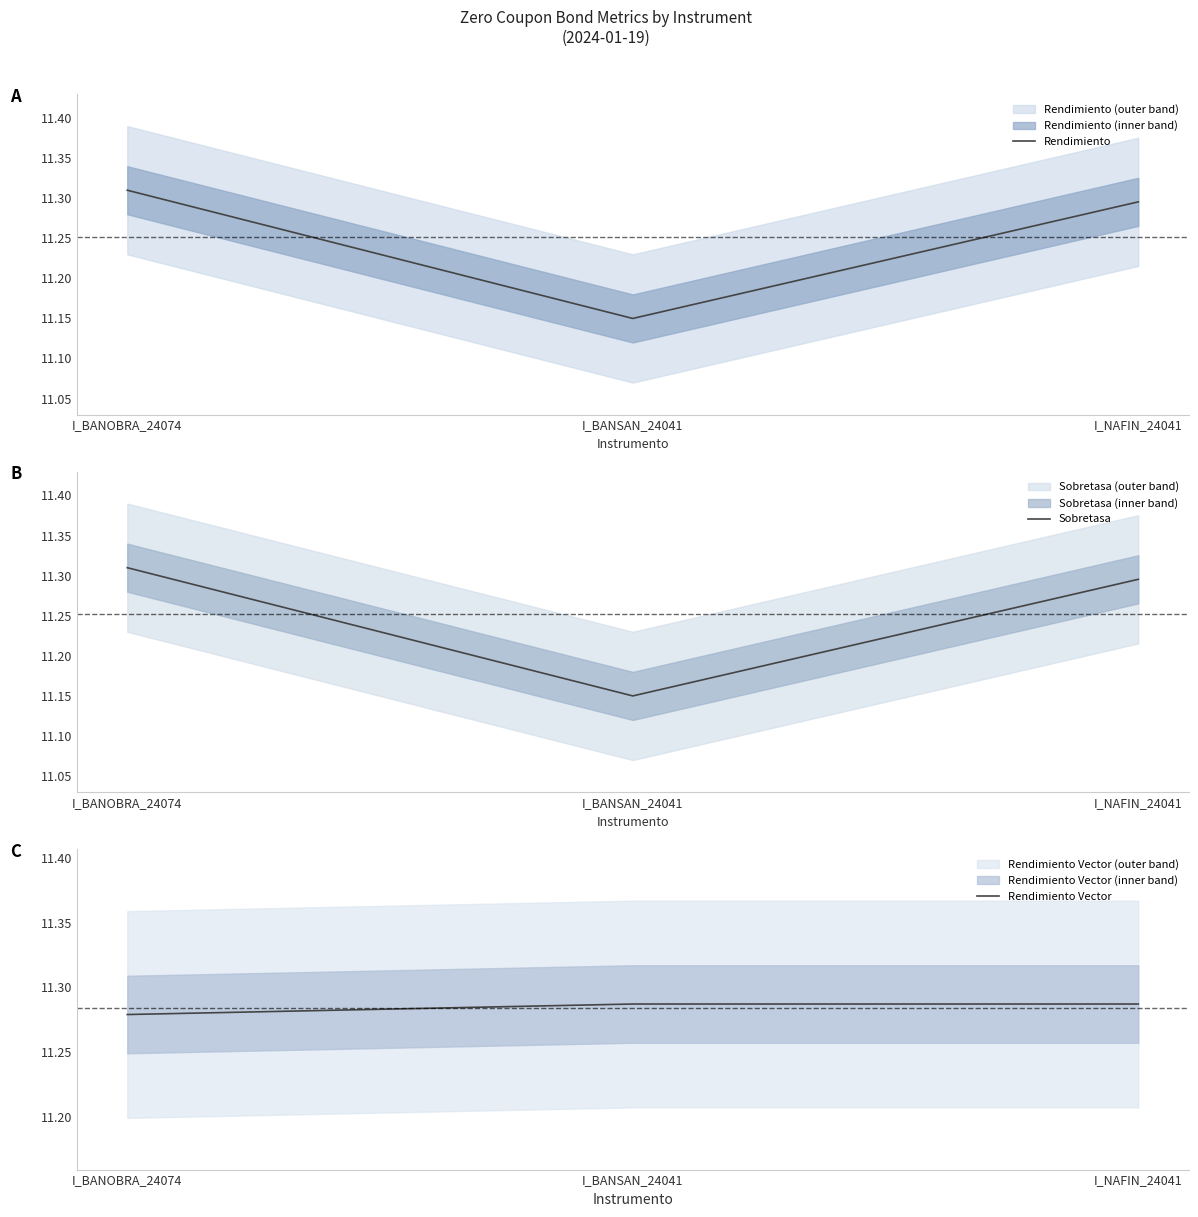

What is the total value across all series at I_BANOBRA_24074?

33.9